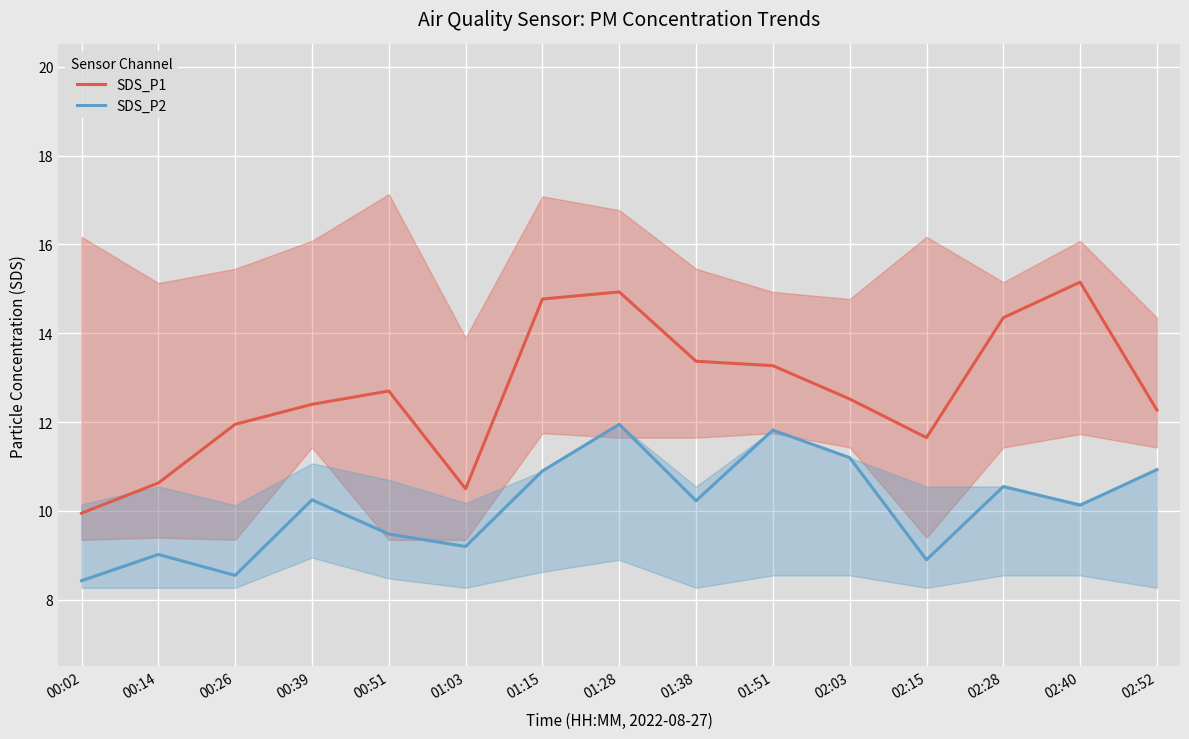

Between 00:14 and 00:39, which series saw the biggest shift?

SDS_P1